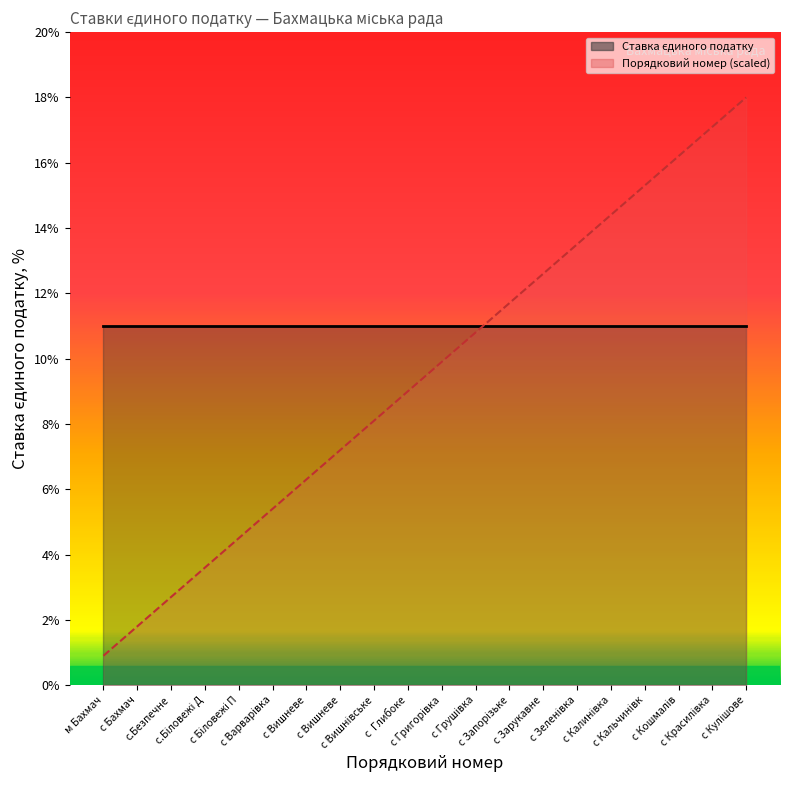

What is the difference between the values at м Бахмач and с Вишневе?

5.4